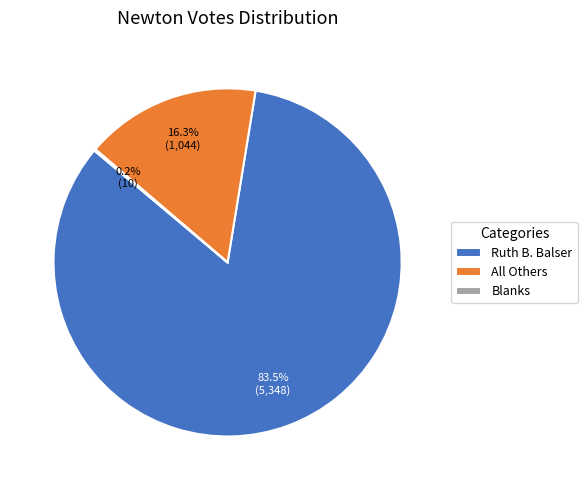

Between All Others and Ruth B. Balser, which is larger?

Ruth B. Balser